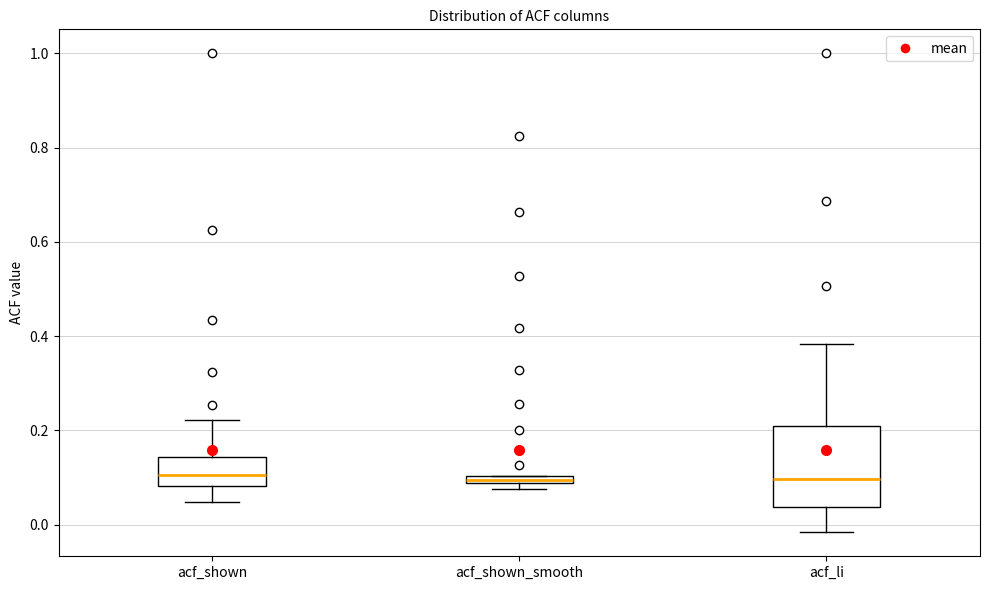

Which box is the tallest, from its lower edge to its upper edge?

acf_li